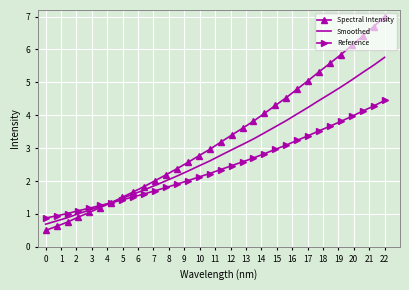

Rank the series by their average value, from highest to lowest.

Spectral Intensity, Smoothed, Reference